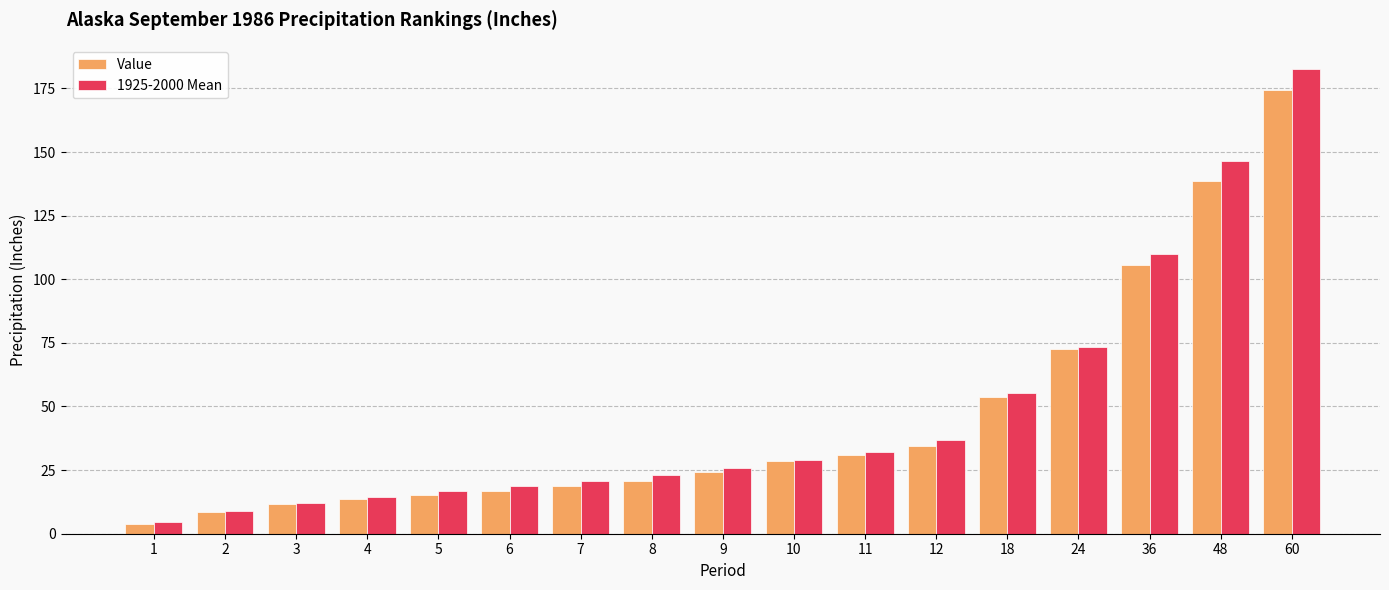

How many data points in Value are above 24?

9